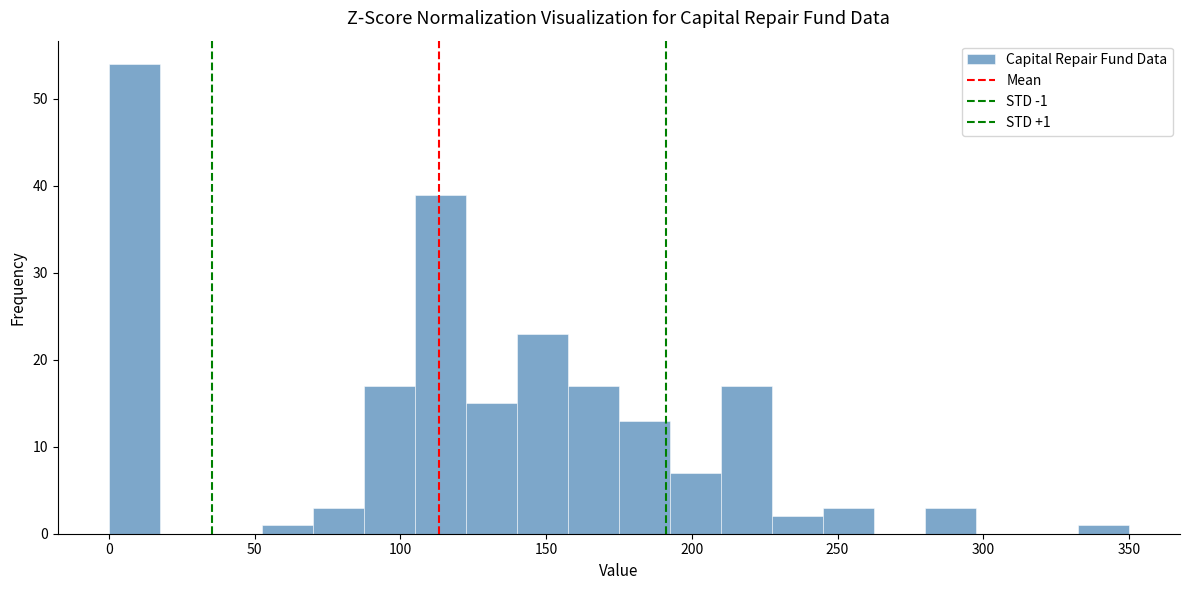

Around what value on the x-axis is the tallest bar? Give the approximate position of its centre, as read against the axis.

10